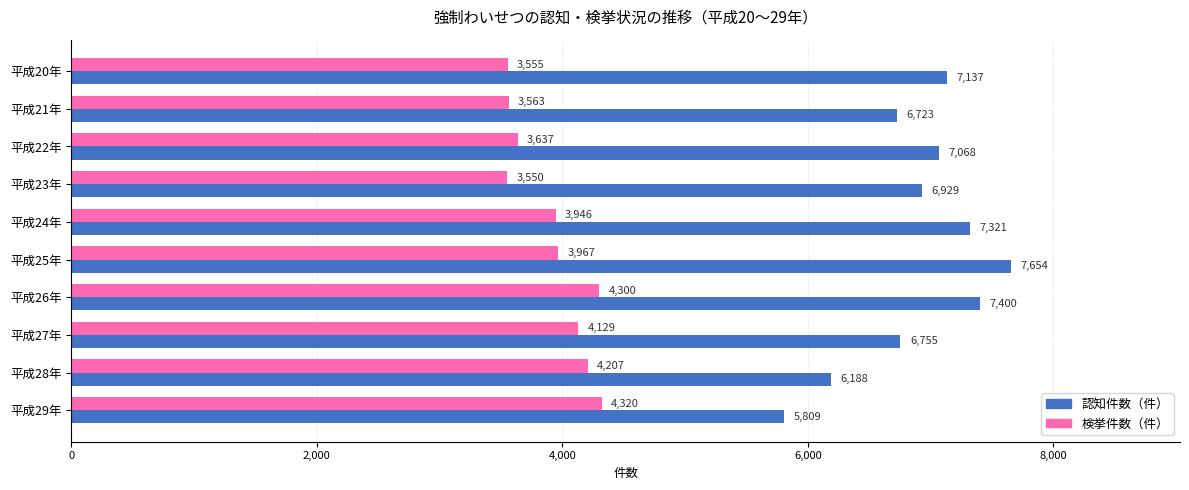

What are all the series names shown in the legend?

認知件数（件）, 検挙件数（件）